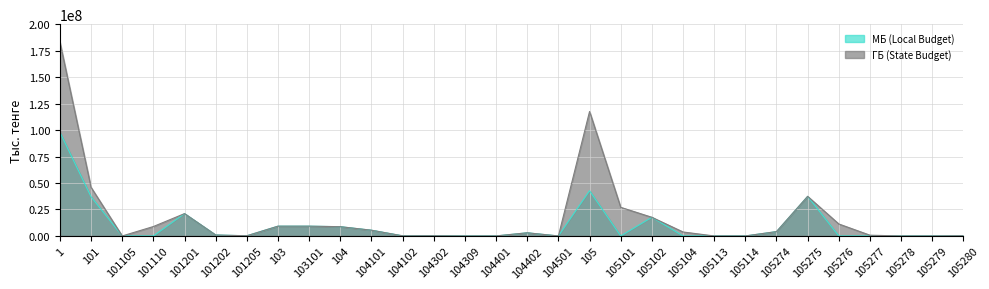

How many positive values does the МБ (Local Budget) series have?

19